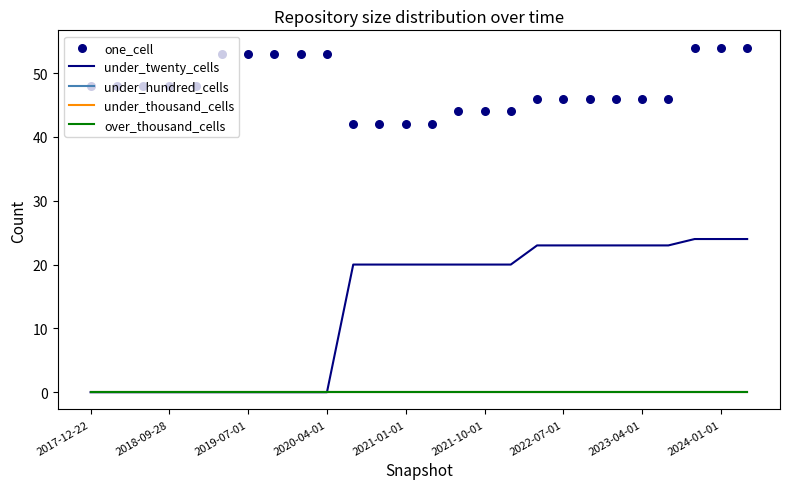

What is the total value across all series at 19?

69